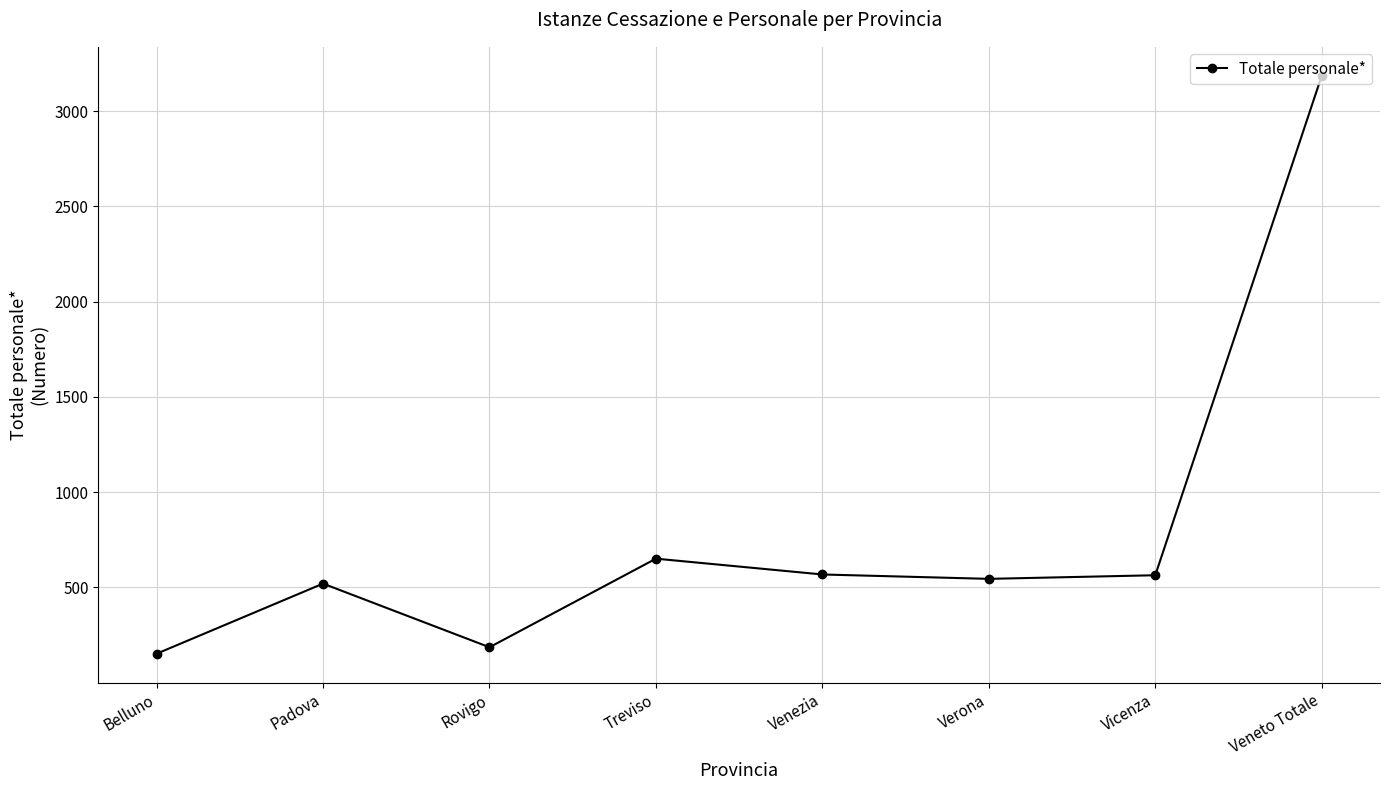

What is the value of the 8th point from the left?

3186